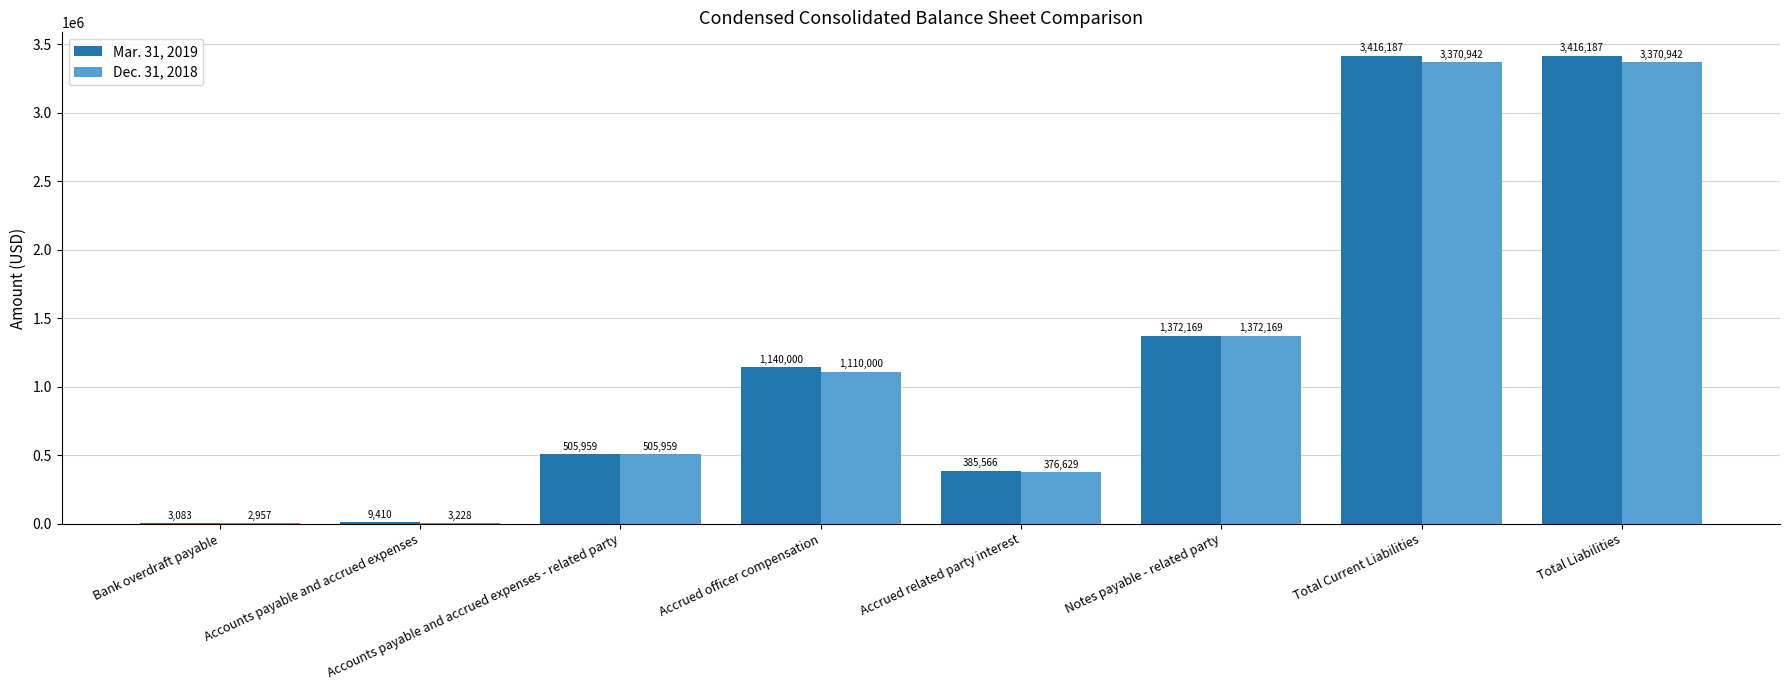

What are all the series names shown in the legend?

Mar. 31, 2019, Dec. 31, 2018